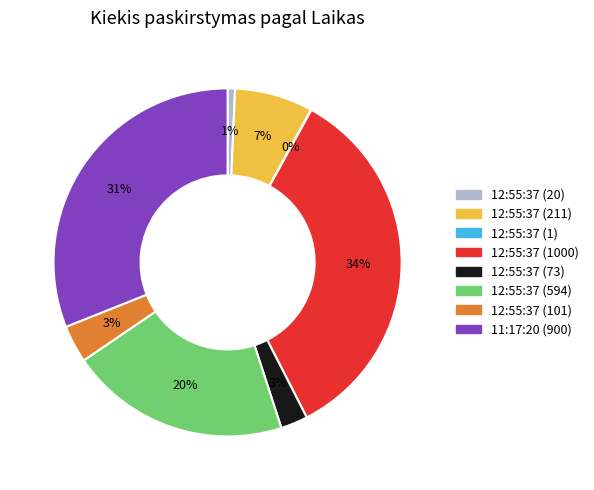

True or false: 12:55:37 (73) accounts for 10% of the total.

False